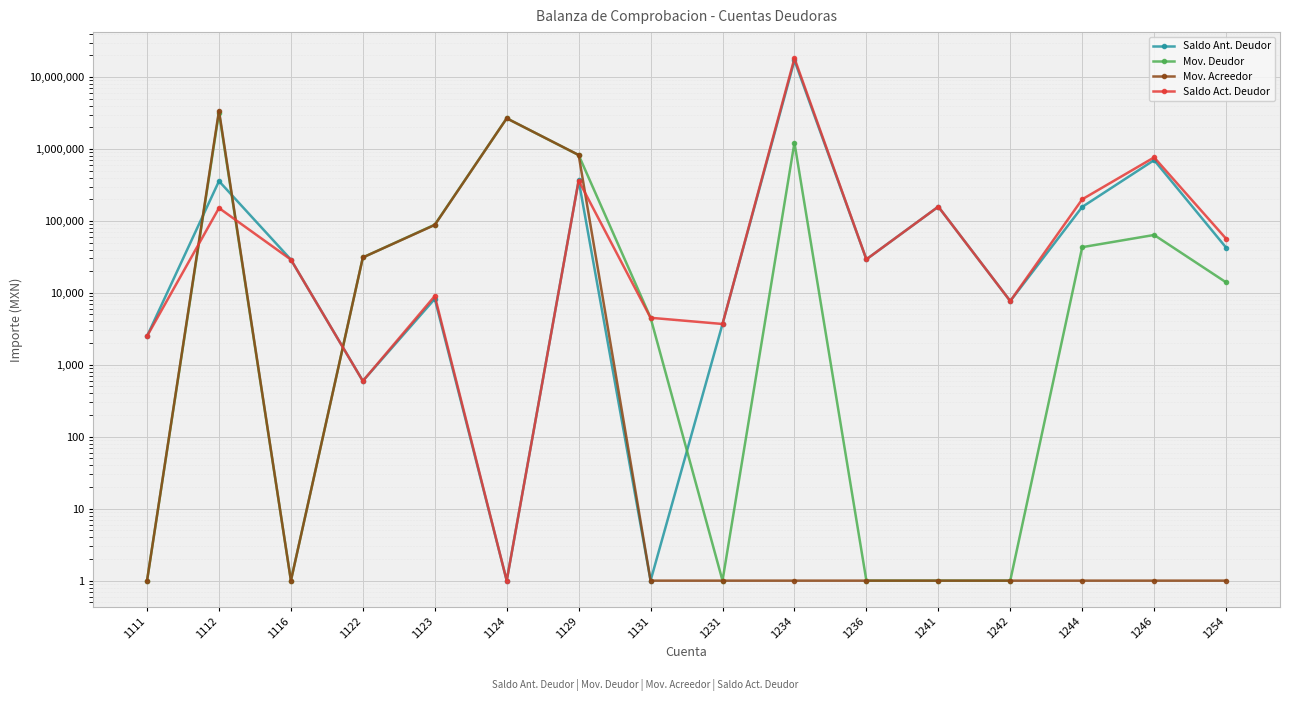

Which series has the largest range (max minus min)?

Saldo Act. Deudor